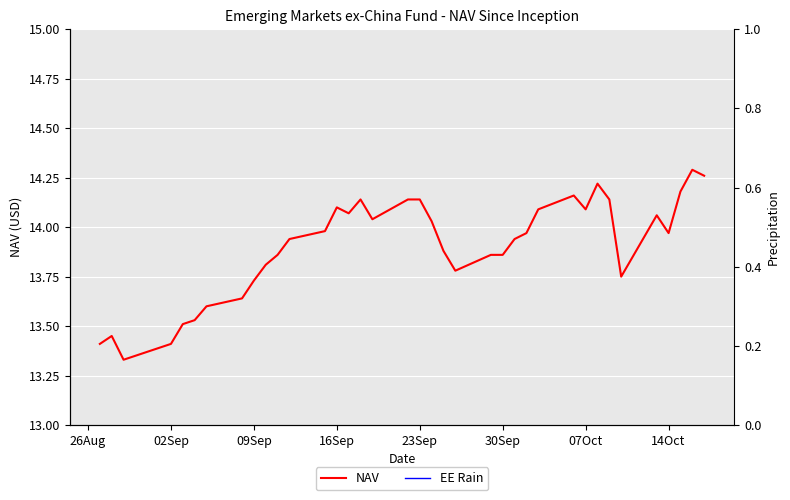

What is the maximum value shown in the chart?

14.3